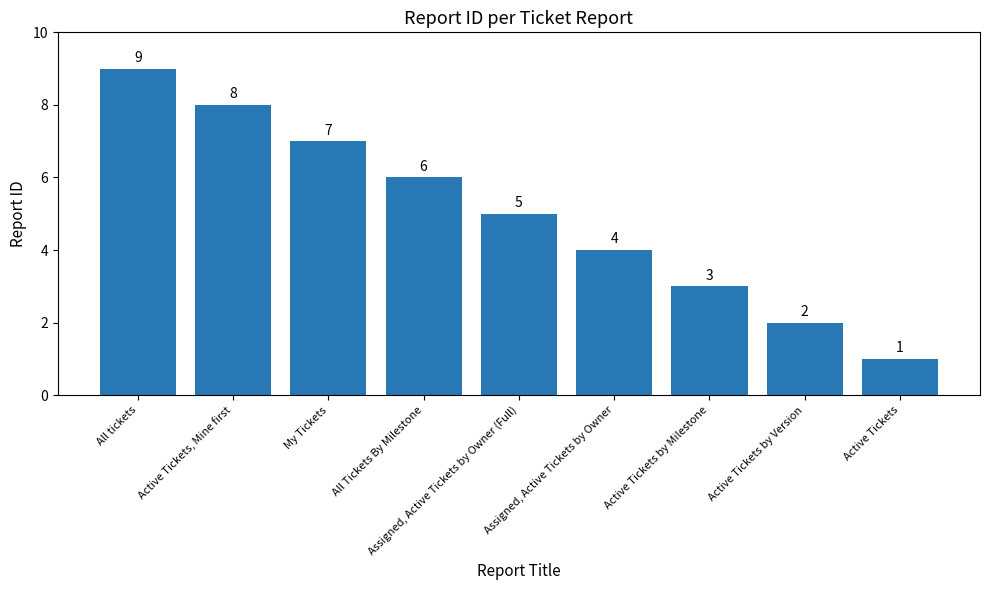

List the labels in order of value, smallest first.

Active Tickets, Active Tickets by Version, Active Tickets by Milestone, Assigned, Active Tickets by Owner, Assigned, Active Tickets by Owner (Full), All Tickets By Milestone, My Tickets, Active Tickets, Mine first, All tickets